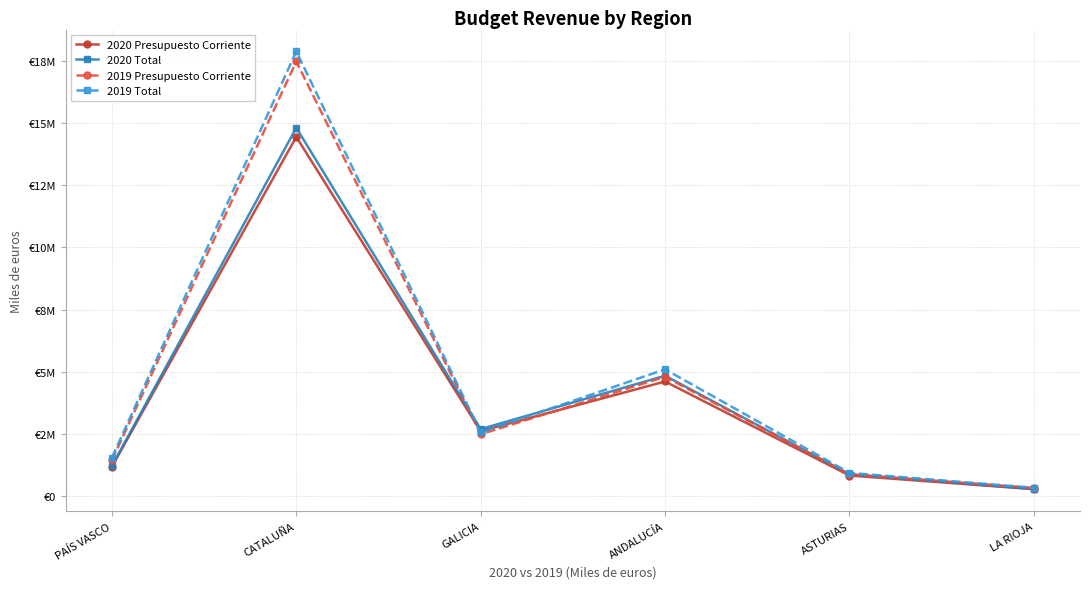

True or false: 2020 Presupuesto Corriente has a value of 14439247 at CATALUÑA.

True